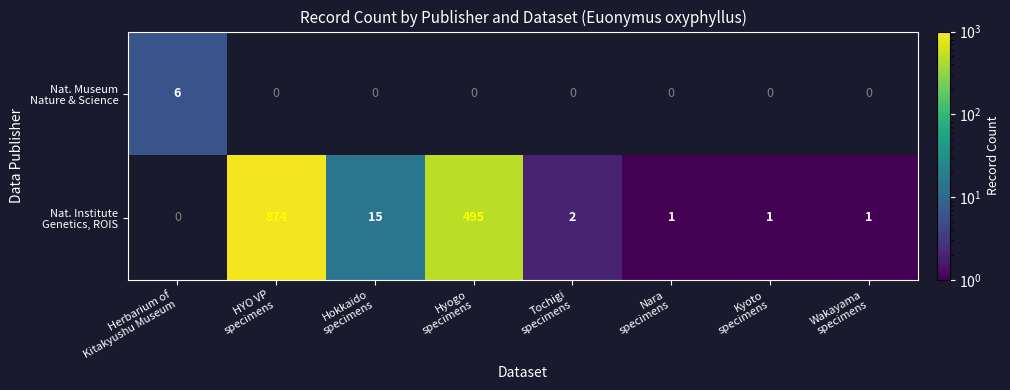

What is the total value across all series at Tochigi
specimens?

2